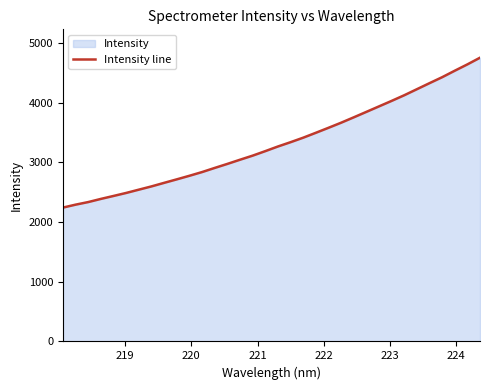

What is the minimum value shown in the chart?

2242.2